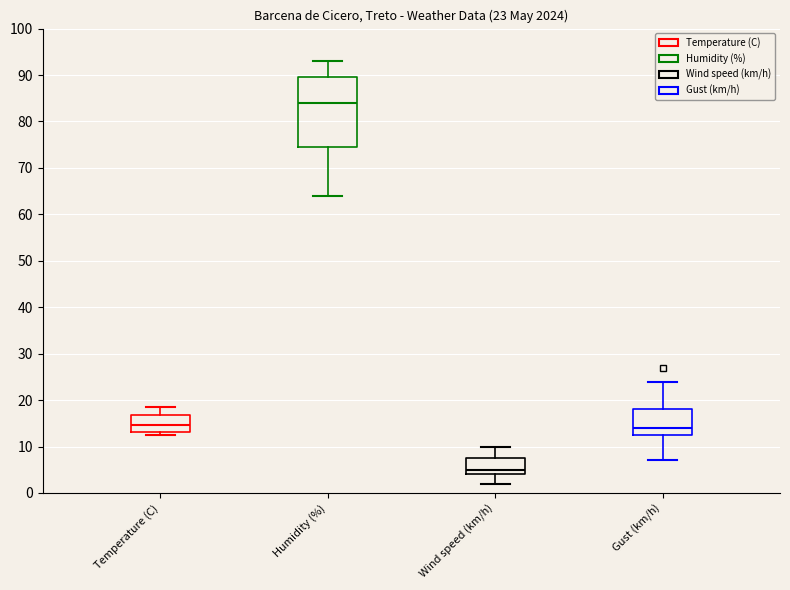

Which box has the lowest median line?

Wind speed (km/h)